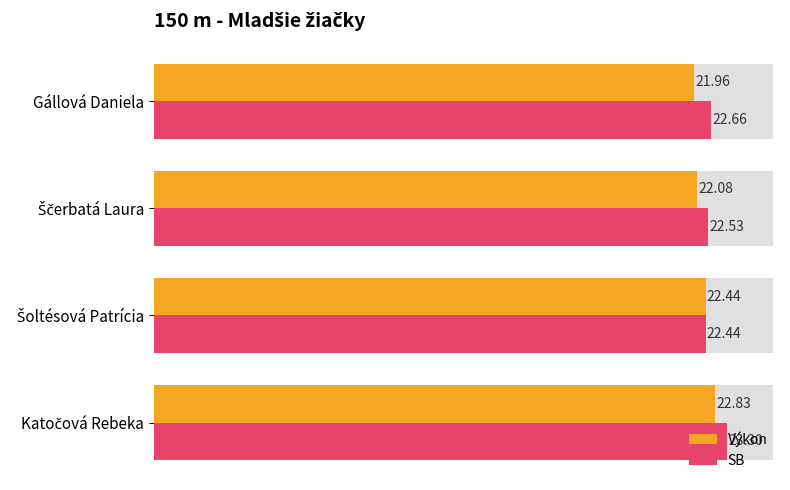

What is the value of the SB bar at the 2nd from the left?

22.5